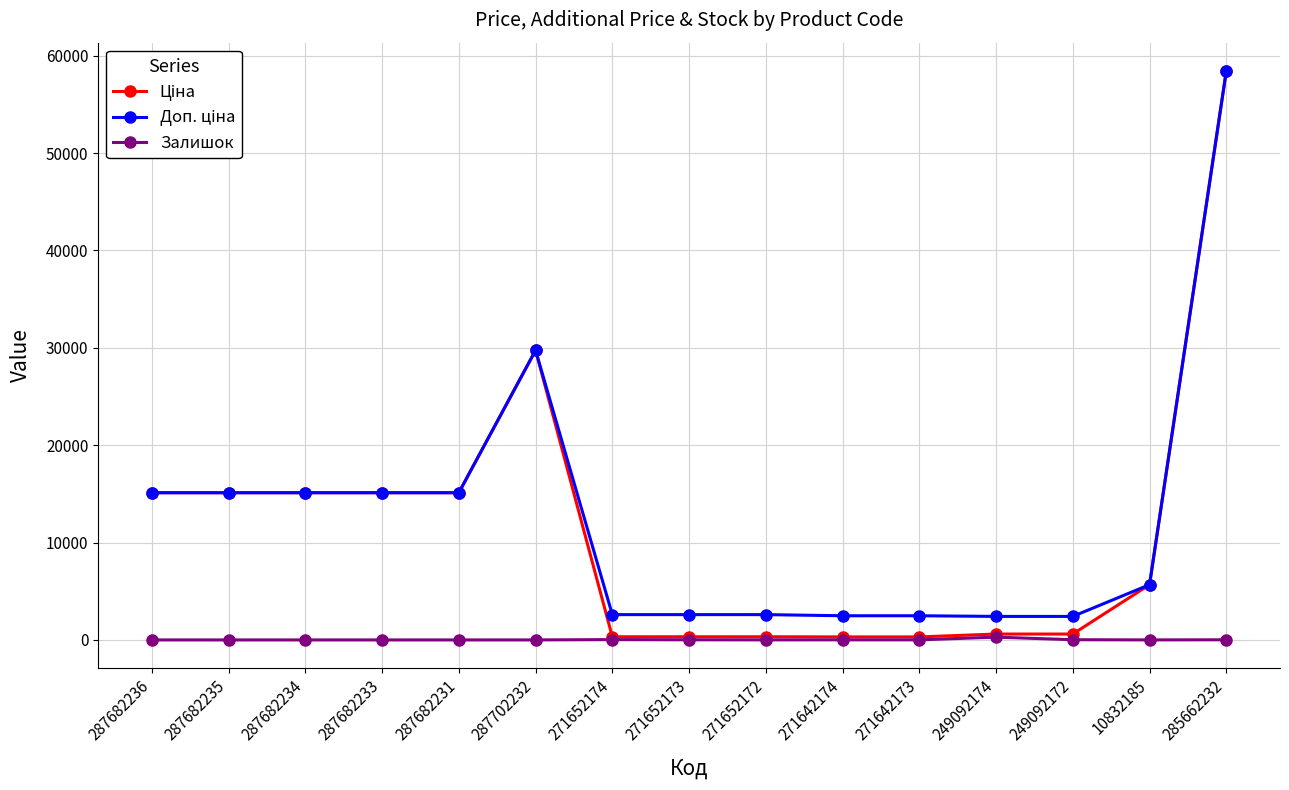

True or false: Залишок has more than 0 points higher than both neighbors.

True